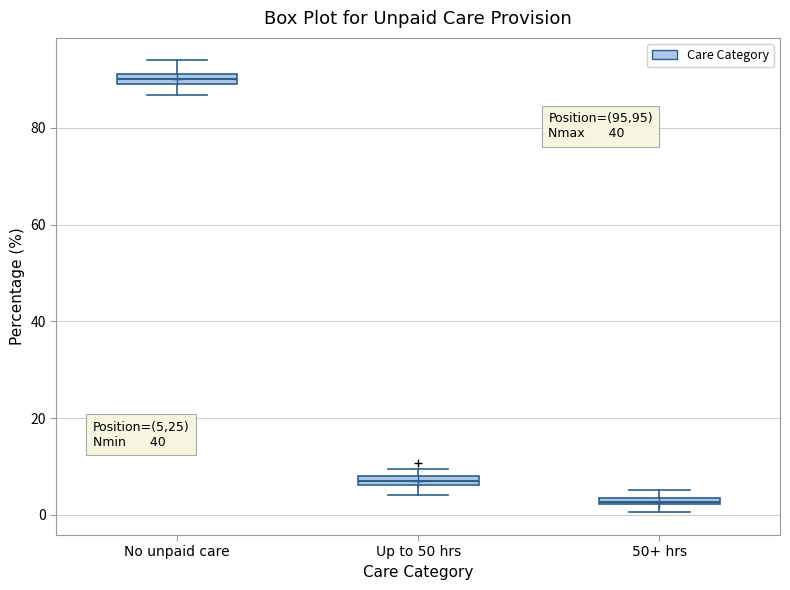

Which box's median line is the lowest?

50+ hrs